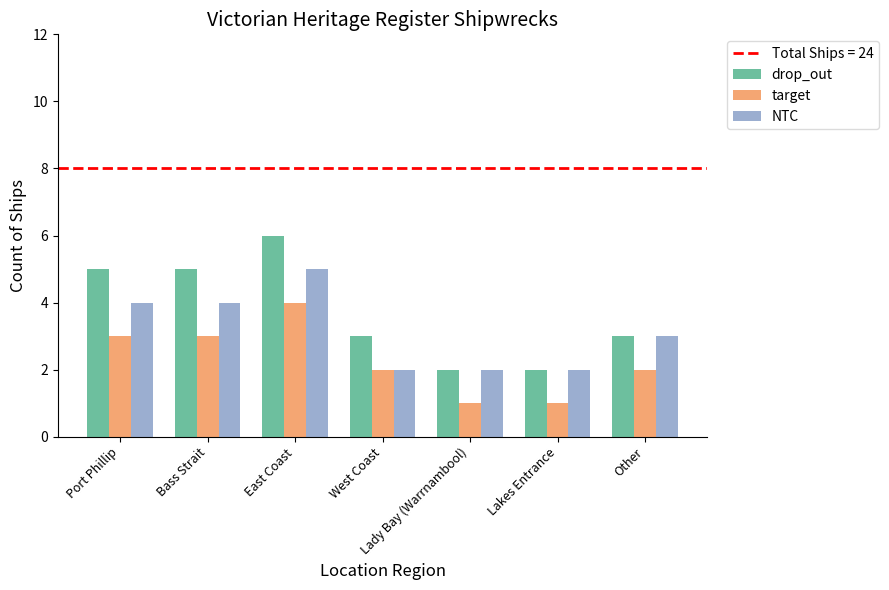

Which series has the largest range (max minus min)?

drop_out